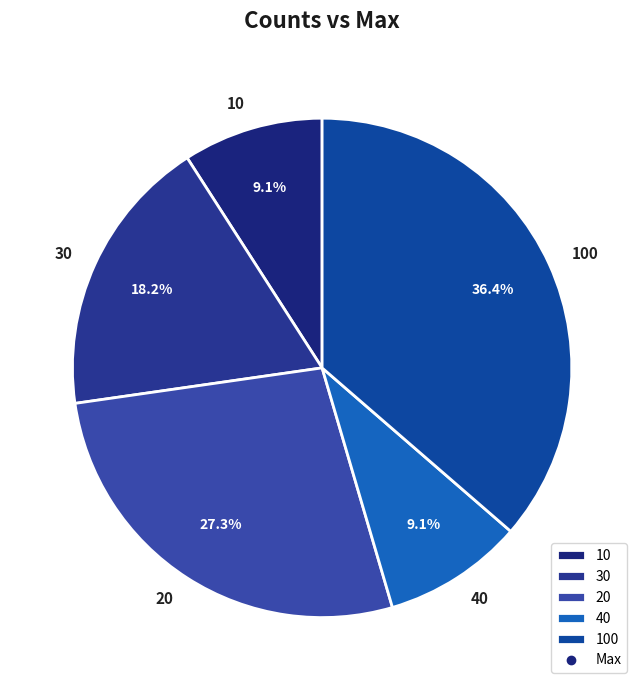

Count the number of slices in the pie.

5